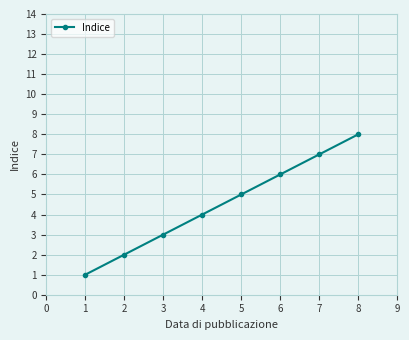

The chart shows a value of 4 at 3. True or false?

False